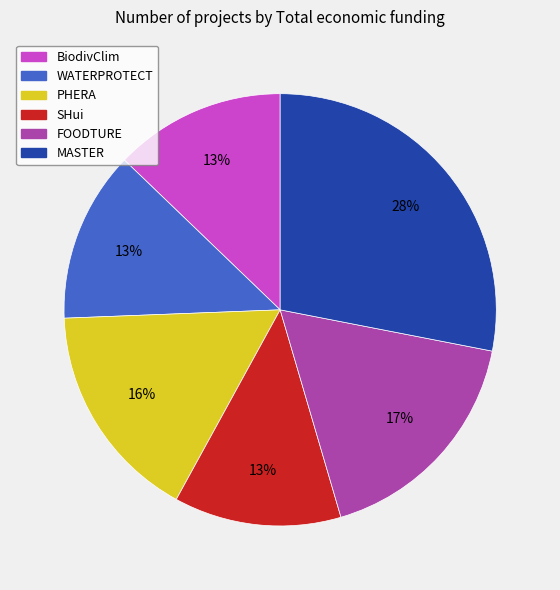

To the nearest percent, what is the average slice percentage?

17%